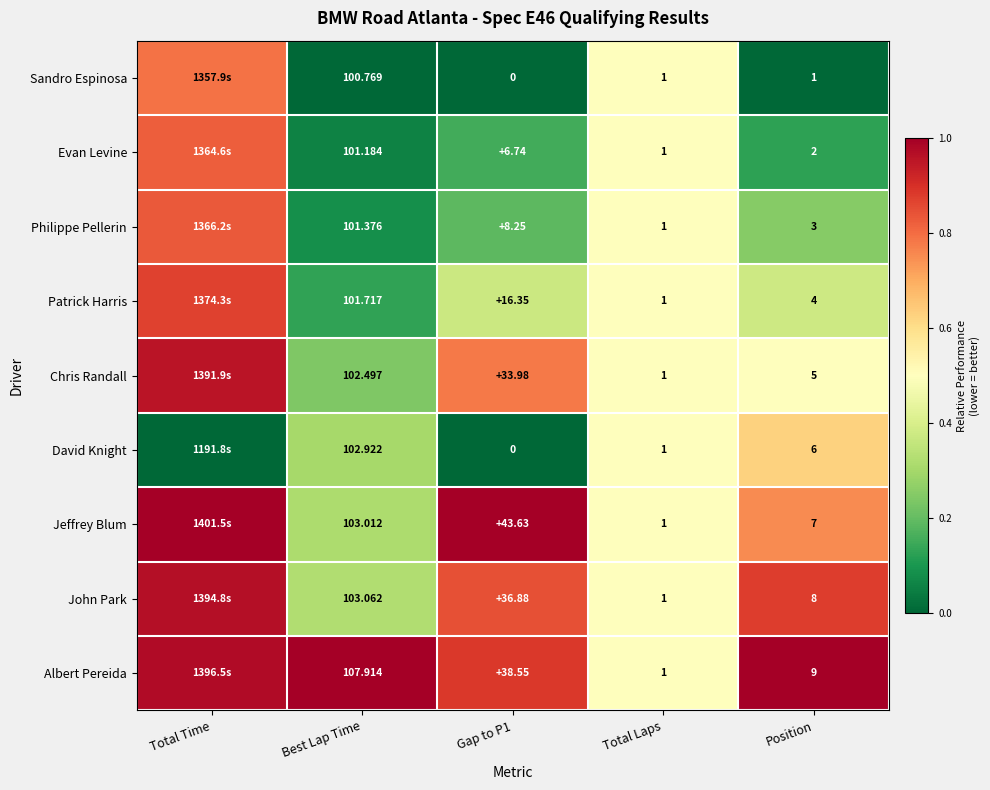

Between Gap to P1 and Position, which series saw the biggest shift?

Jeffrey Blum